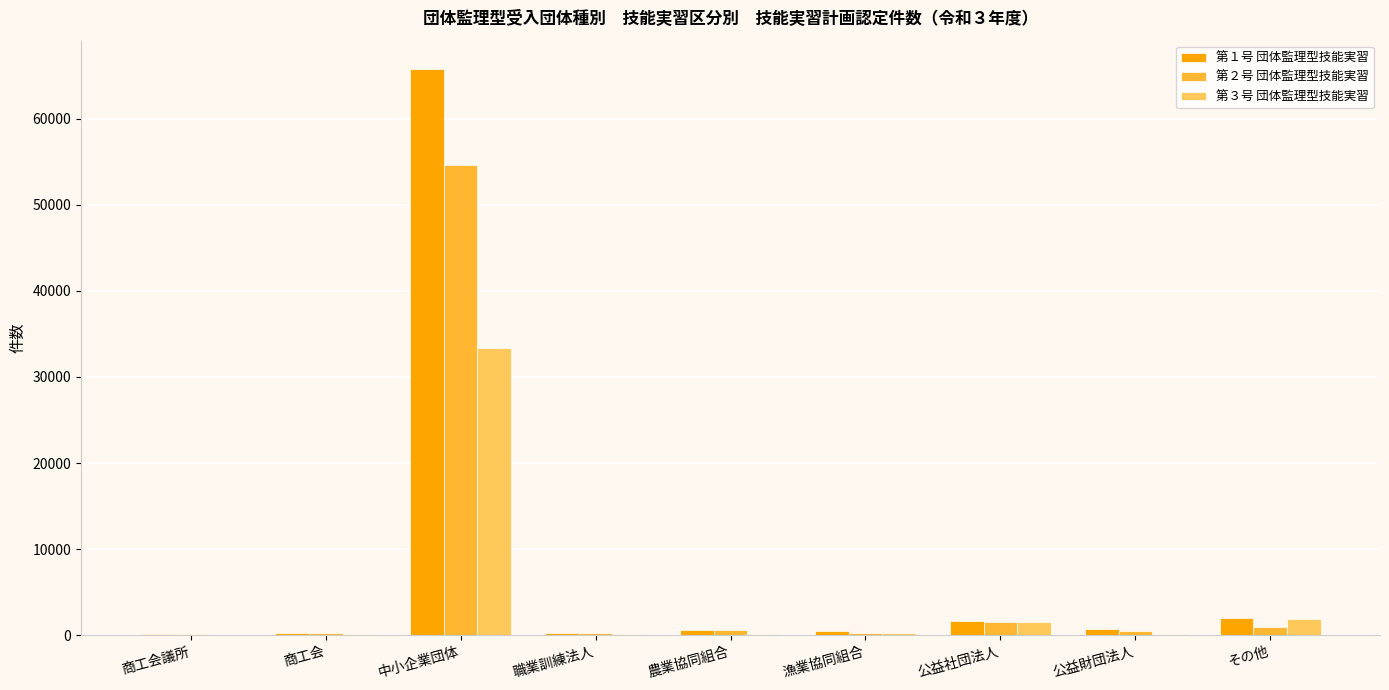

The value of 第３号 団体監理型技能実習 at その他 is 1830. True or false?

True